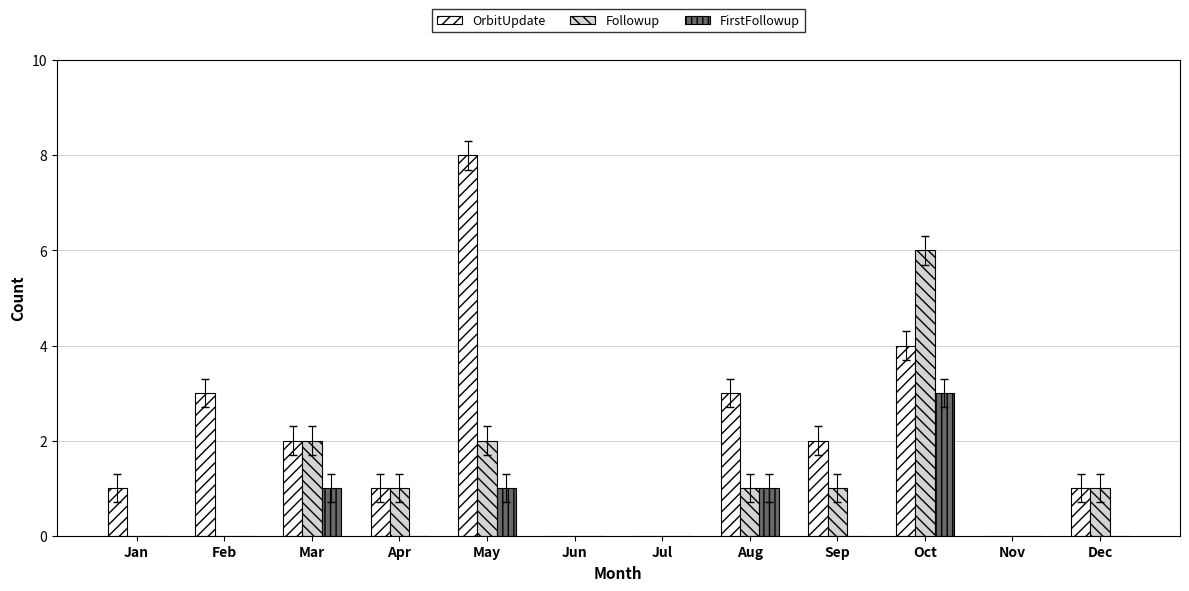

Which series has the widest spread of values?

OrbitUpdate